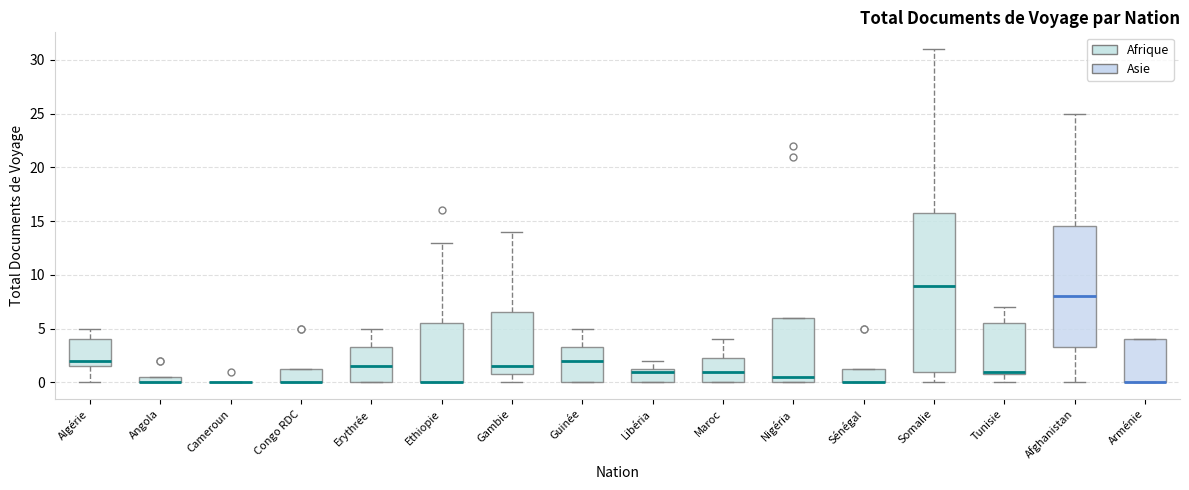

Where is the lower edge of the box for Sénégal on the y-axis? The values are not printed on the chart, so give them approximately, as read against the axis.

0.0